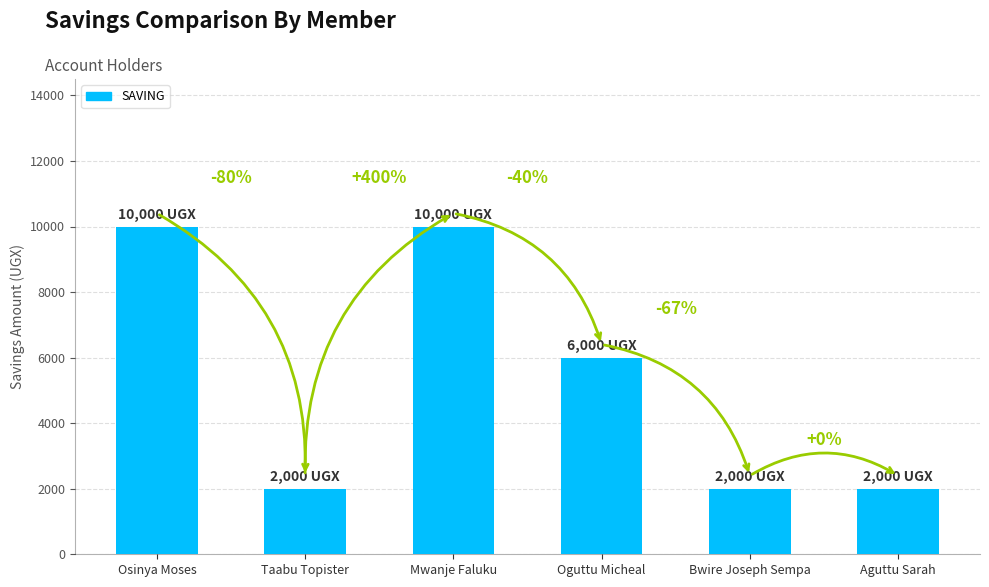

What is the sum of the values at Oguttu Micheal and Aguttu Sarah?

8000